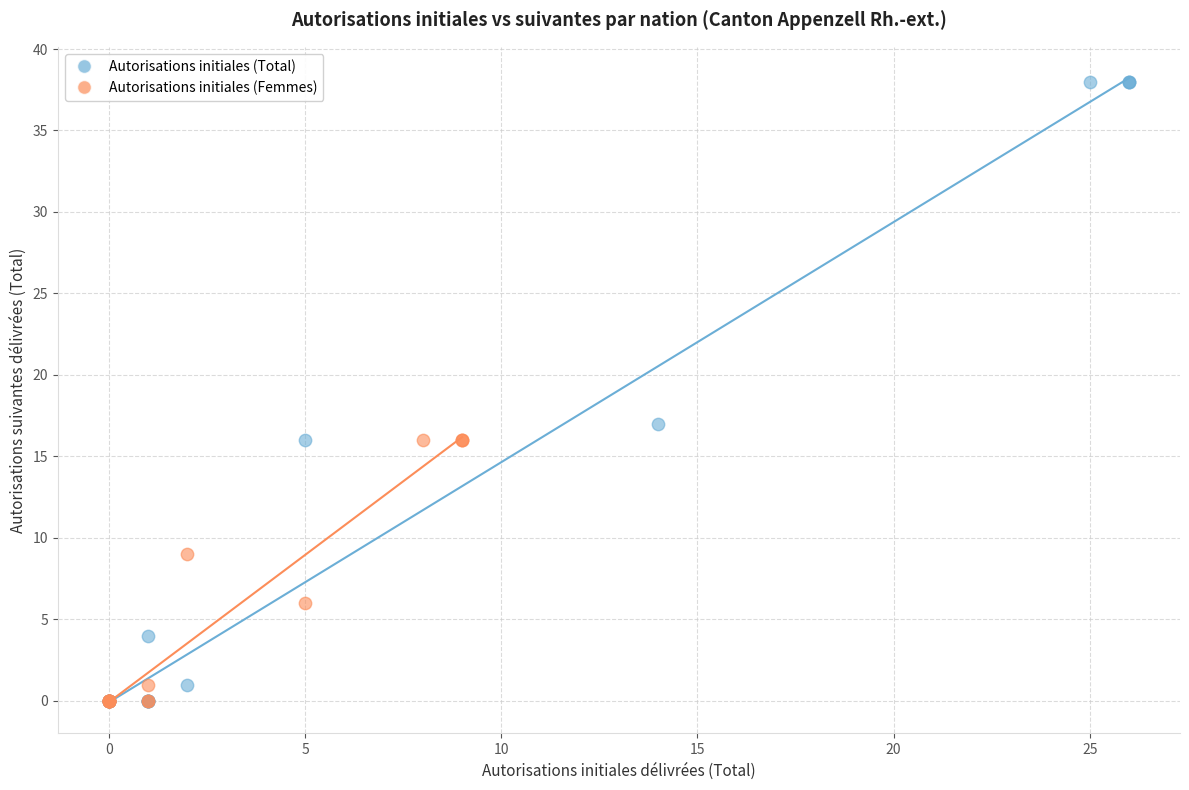

Which series has the widest spread of Y values?

Autorisations initiales (Total)